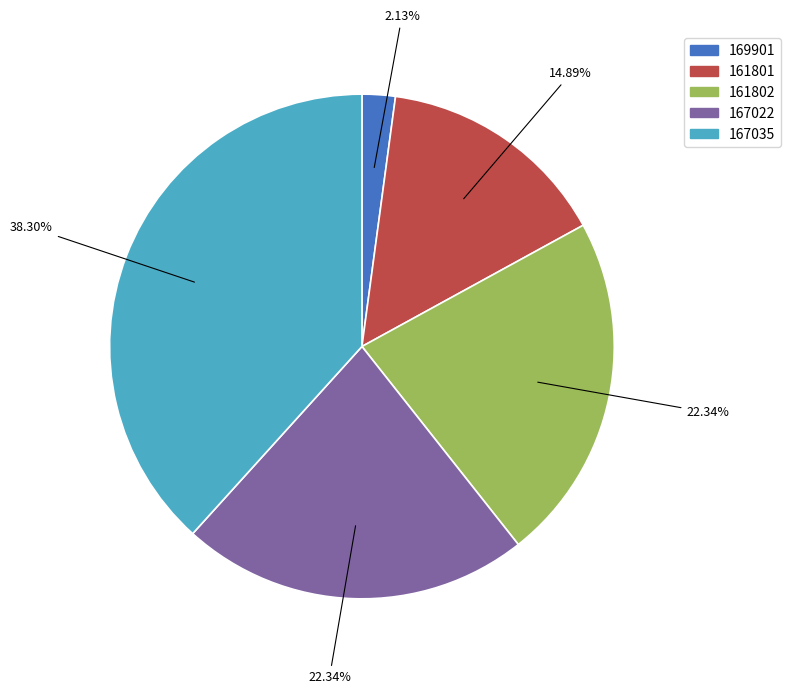

To the nearest percent, what portion does 161801 represent?

15%